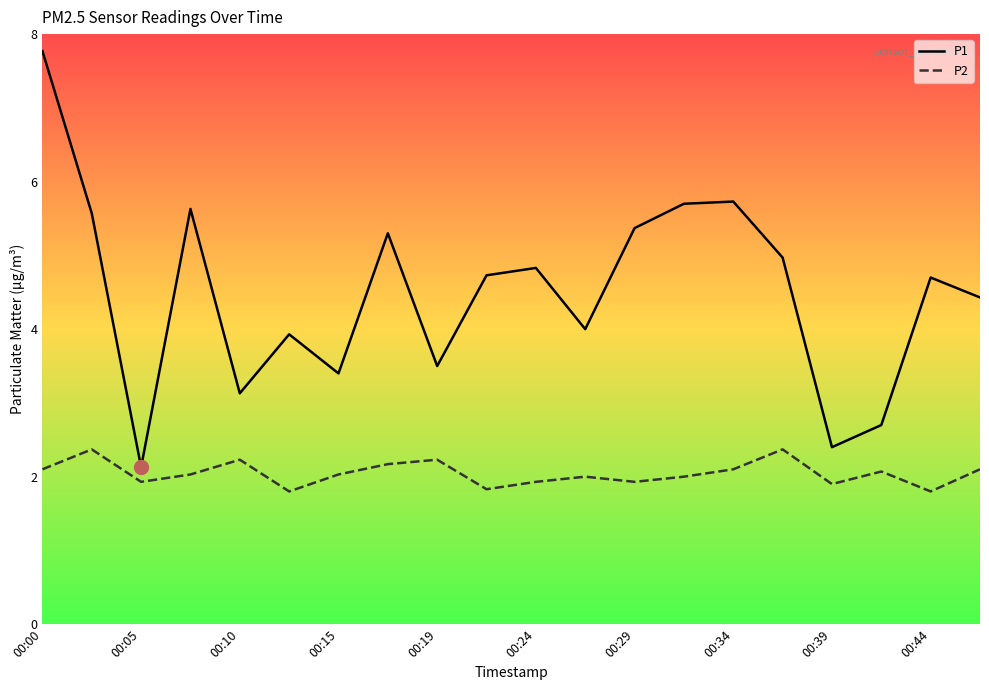

What is the lowest value of the P2 series?

1.8